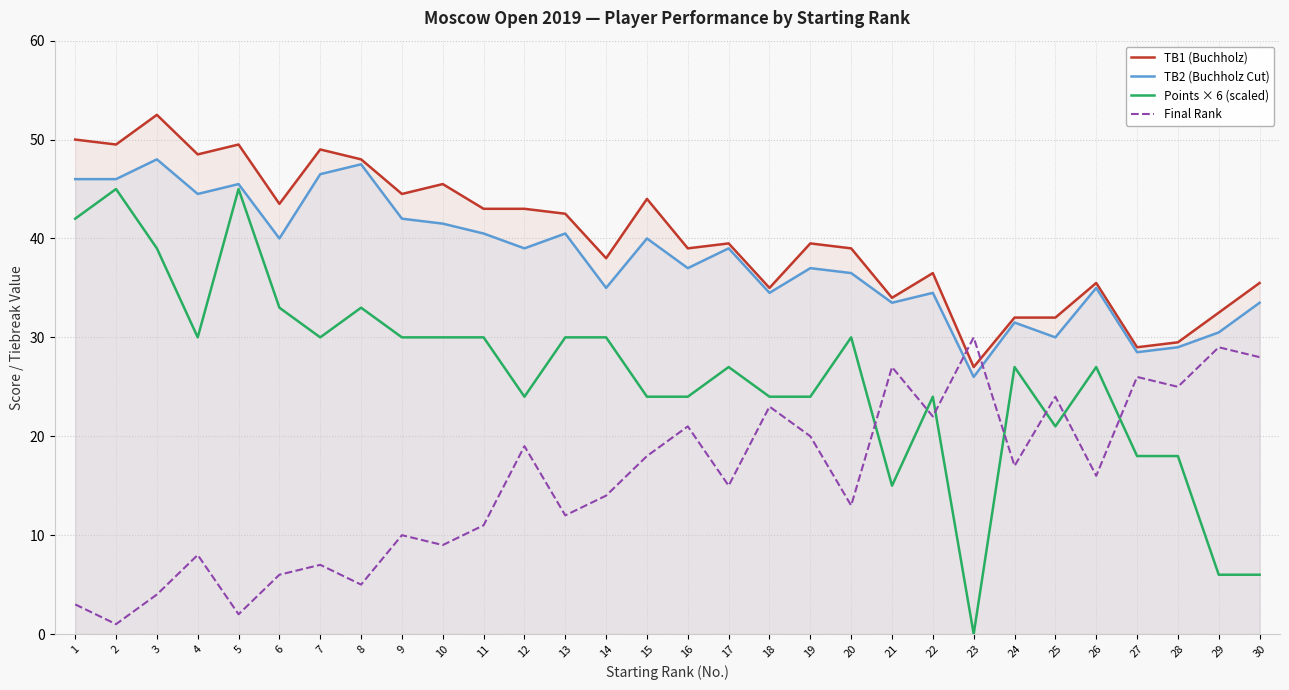

What is the average value of the Points × 6 (scaled) series?

26.2